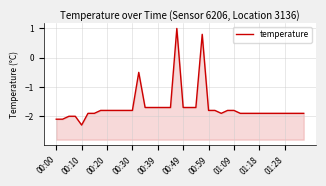

What position from the right is 01:28?

4